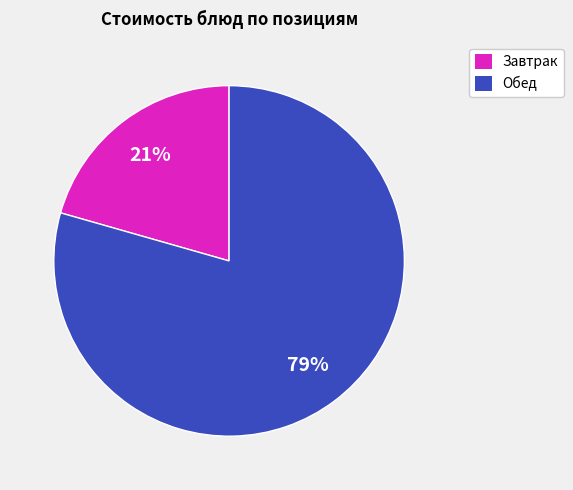

Is there a majority slice in this chart?

Yes